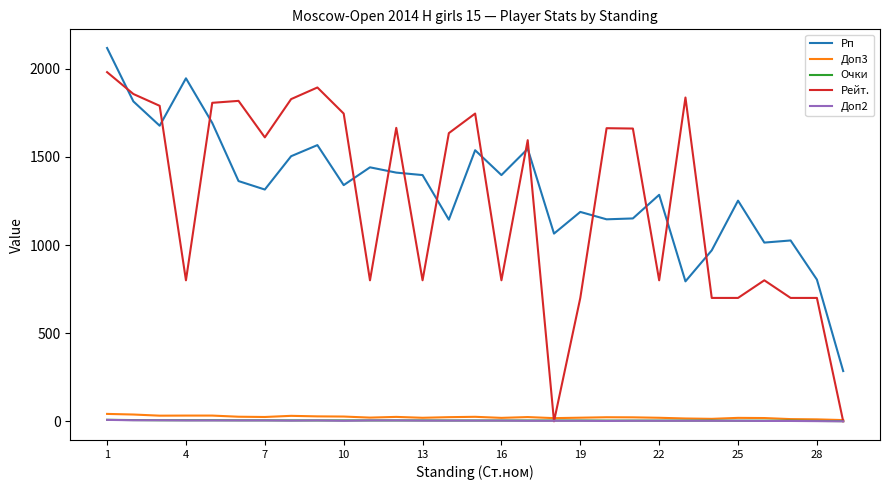

True or false: Рп and Доп3 intersect in this chart.

False